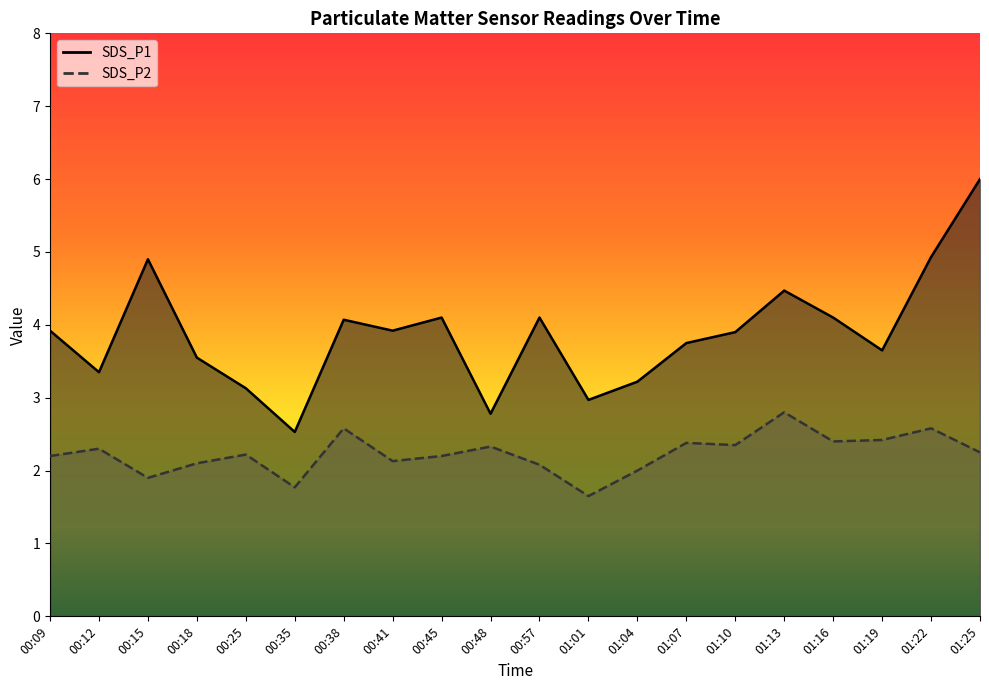

What is the label of the 3rd point from the left?

00:15